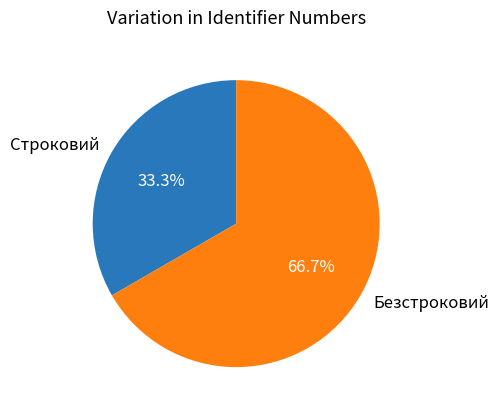

Count the number of slices in the pie.

2